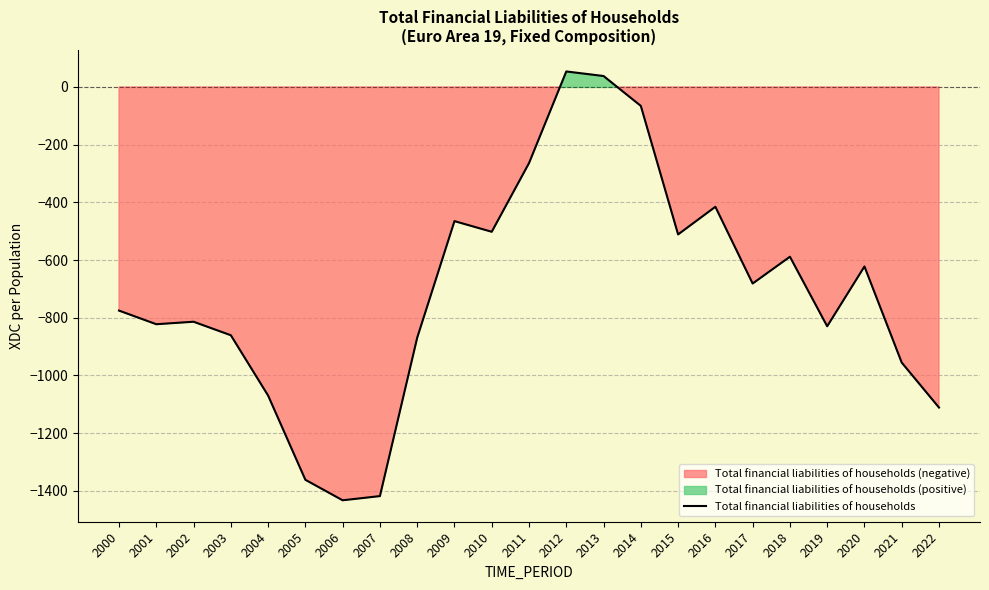

At which category does the chart reach its minimum across all series?

2006